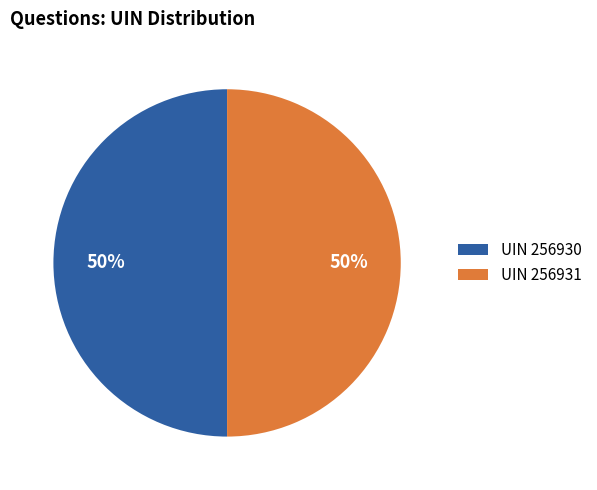

How many slices are in this pie chart?

2